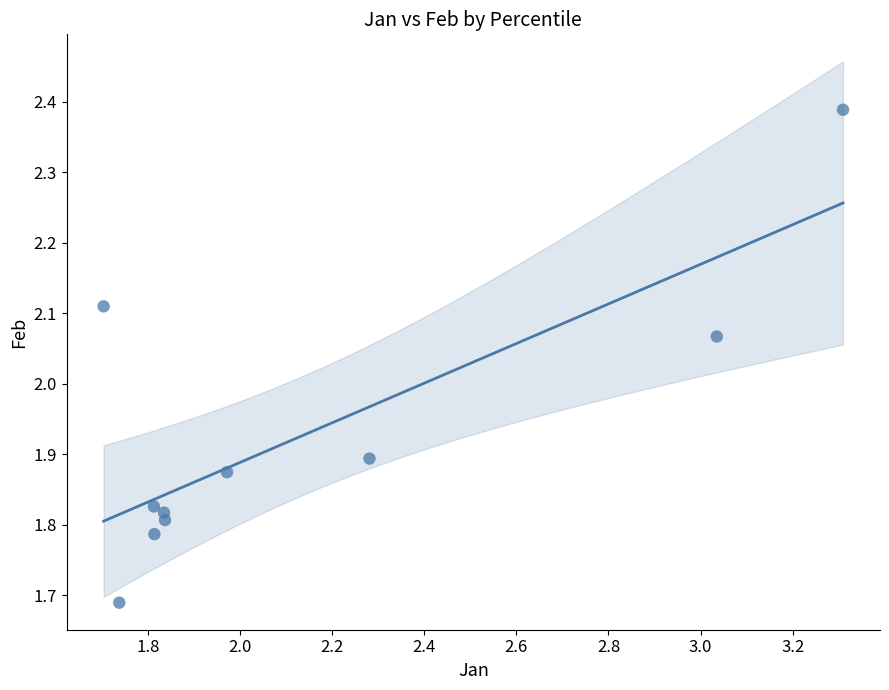

What is the range of Y values (max minus min)?

0.7